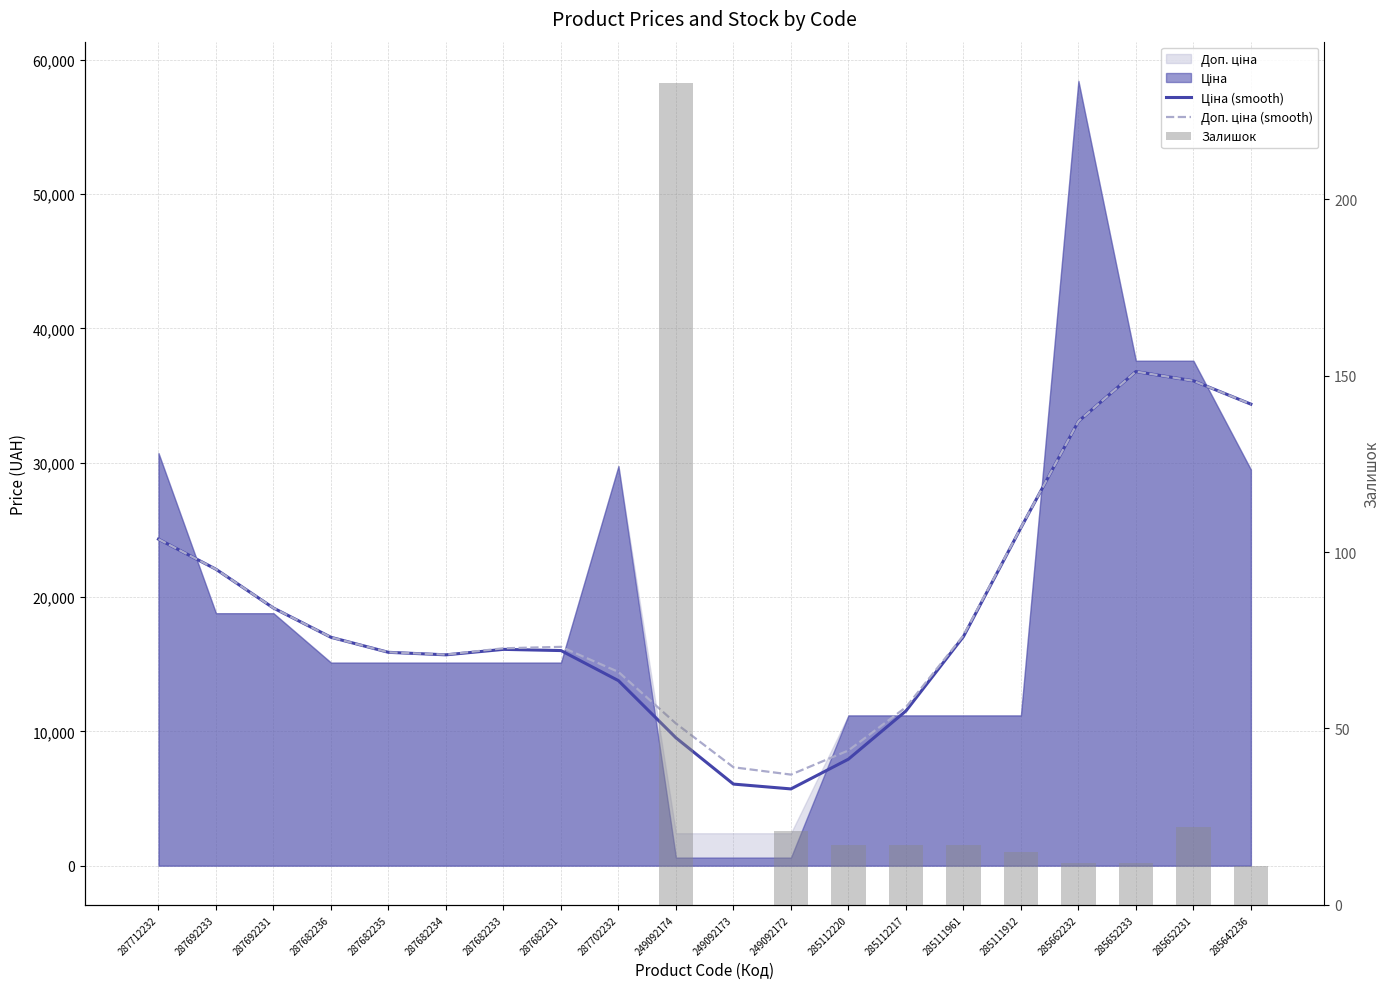

At how many categories does at least one series exceed 9026?

17